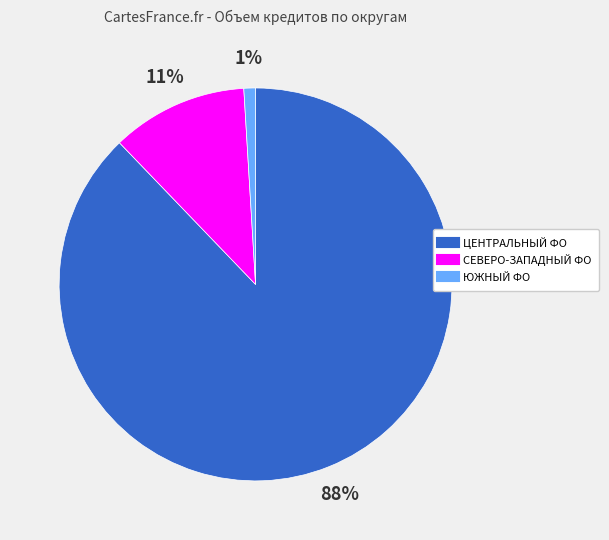

Is there any slice that represents more than half of the pie?

Yes